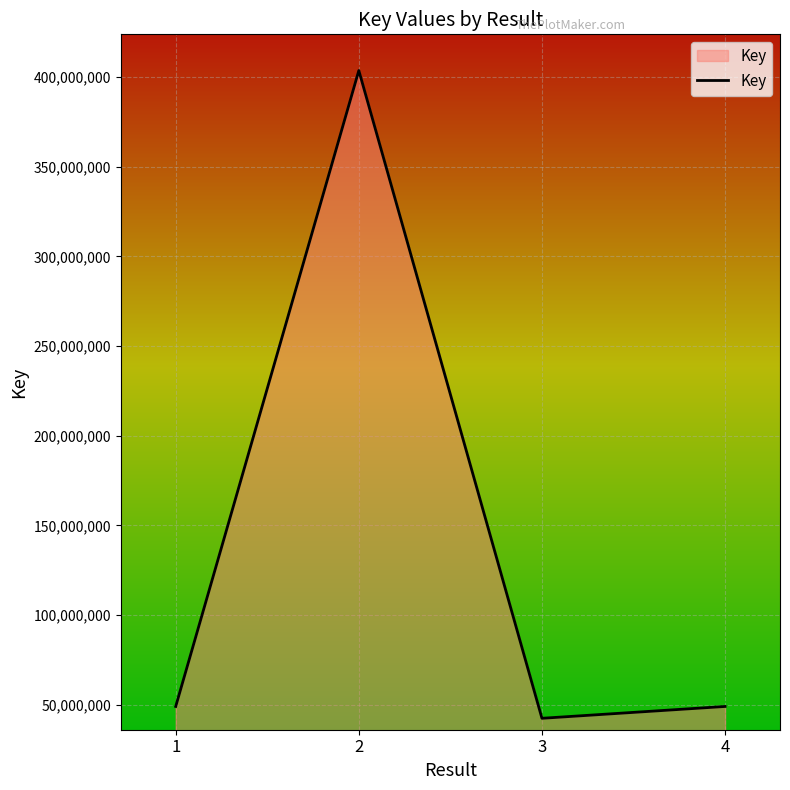

At which category does the data reach its first local valley?

3